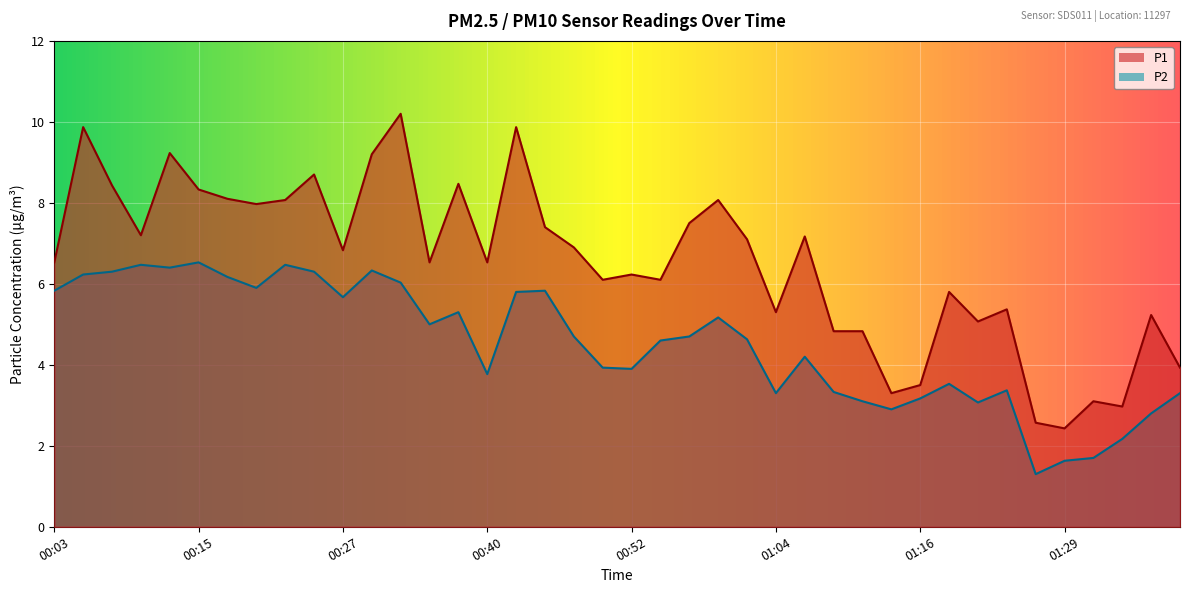

What is the greatest value displayed?

10.2